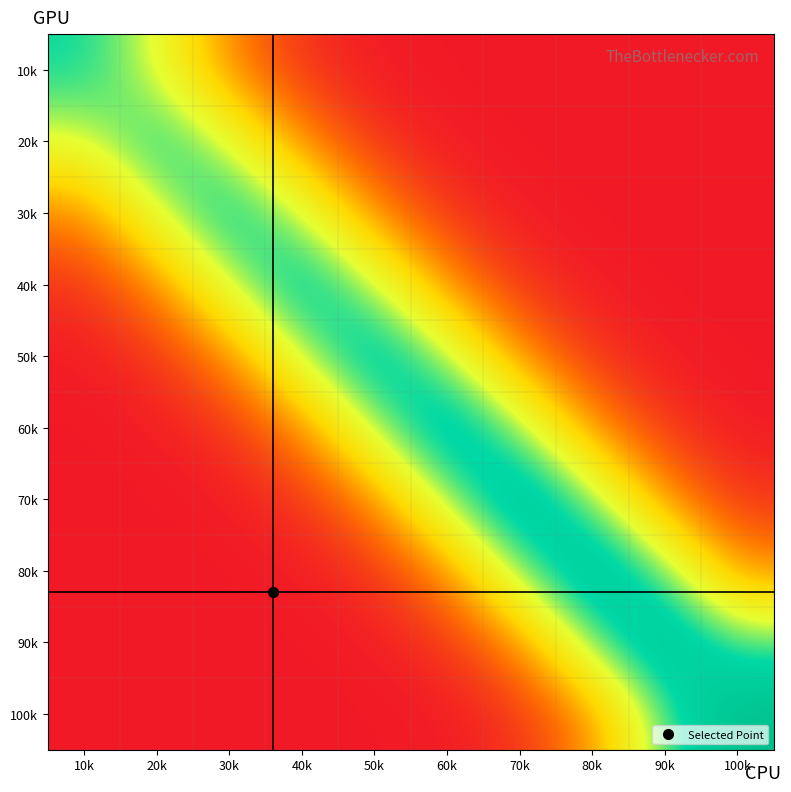

At which category does the chart reach its minimum across all series?

100k